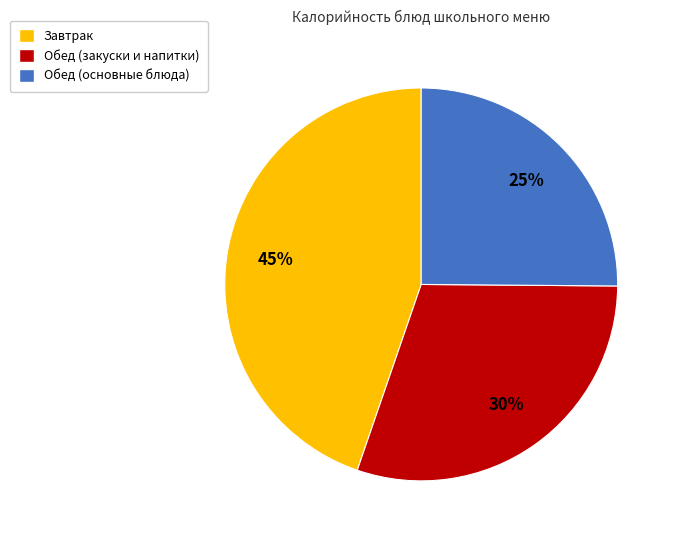

Between Обед (основные блюда) and Завтрак, which is larger?

Завтрак